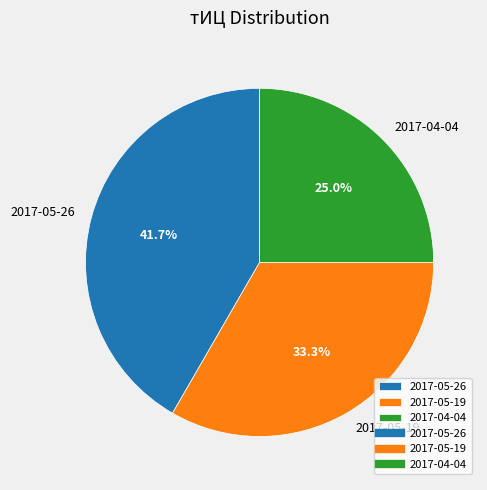

Which slice is the largest?

2017-05-26